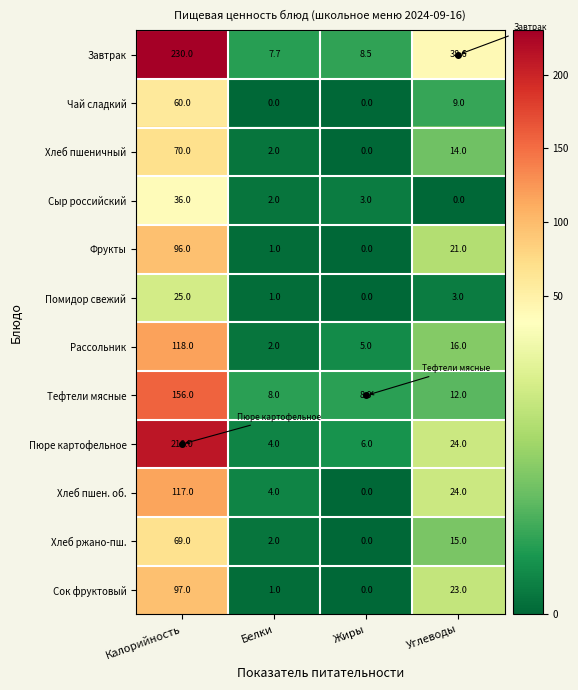

Rank the series at Калорийность from lowest to highest value.

Помидор свежий, Сыр российский, Чай сладкий, Хлеб ржано-пш., Хлеб пшеничный, Фрукты, Сок фруктовый, Хлеб пшен. об., Рассольник, Тефтели мясные, Пюре картофельное, Завтрак